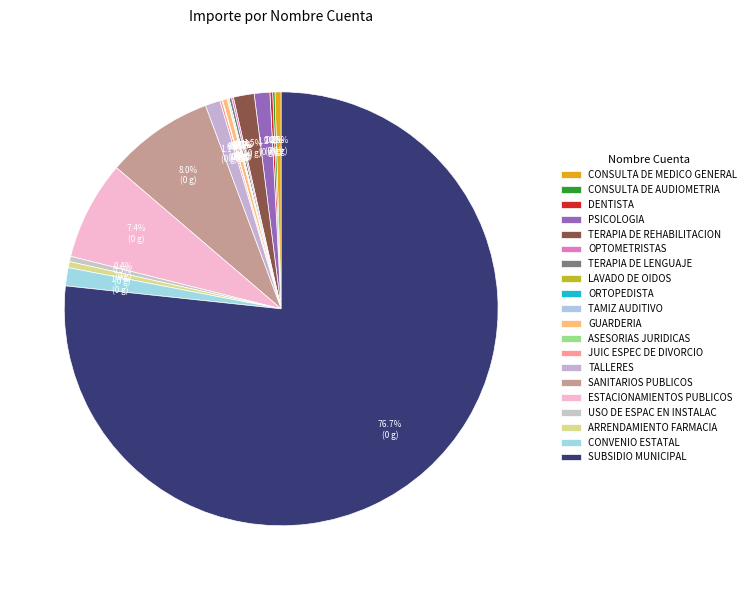

Does any single category account for the majority?

Yes